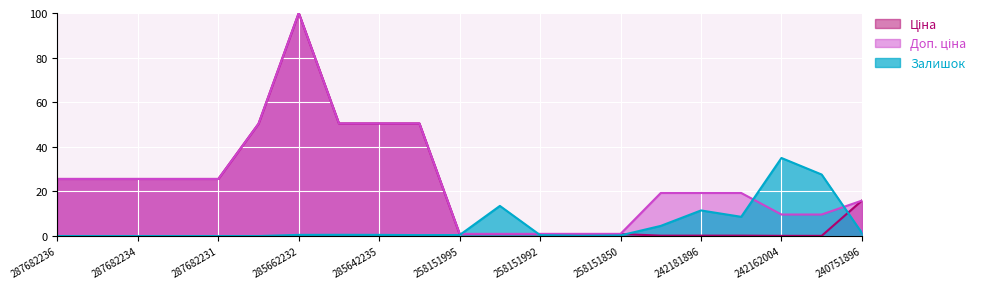

What is the maximum value shown in the chart?

100.0